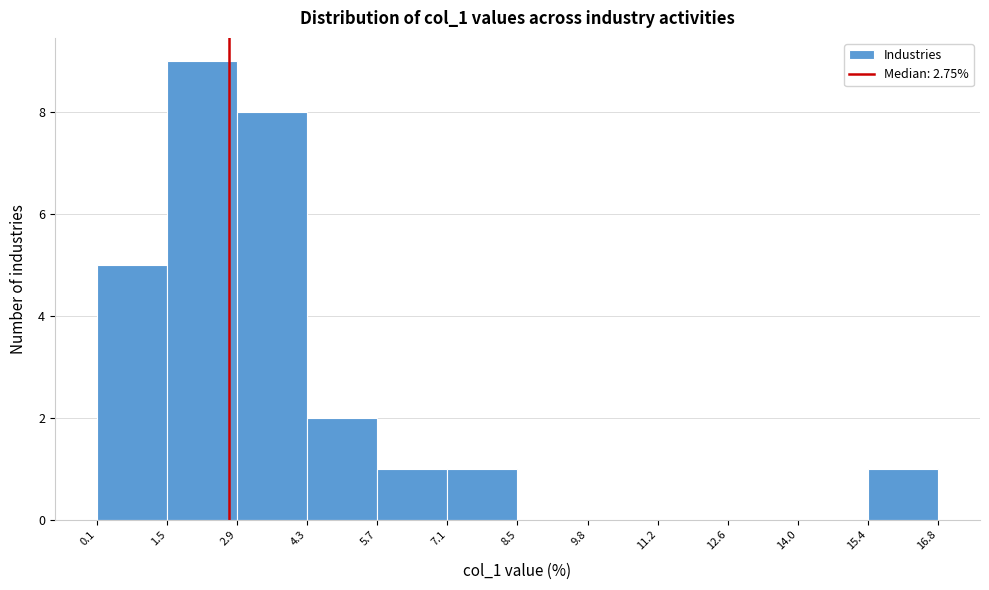

Reading left to right, list every bar in this chart as the range it spans on the x-axis followed by its height. The values are not printed on the chart, so give them approximately, as read against the axis.

0.1 to 1.5: 5
1.5 to 2.9: 9
2.9 to 4.3: 8
4.3 to 5.7: 2
5.7 to 7.1: 1
7.1 to 8.5: 1
8.5 to 9.8: 0
9.8 to 11.2: 0
11.2 to 12.6: 0
12.6 to 14.0: 0
14.0 to 15.4: 0
15.4 to 16.8: 1